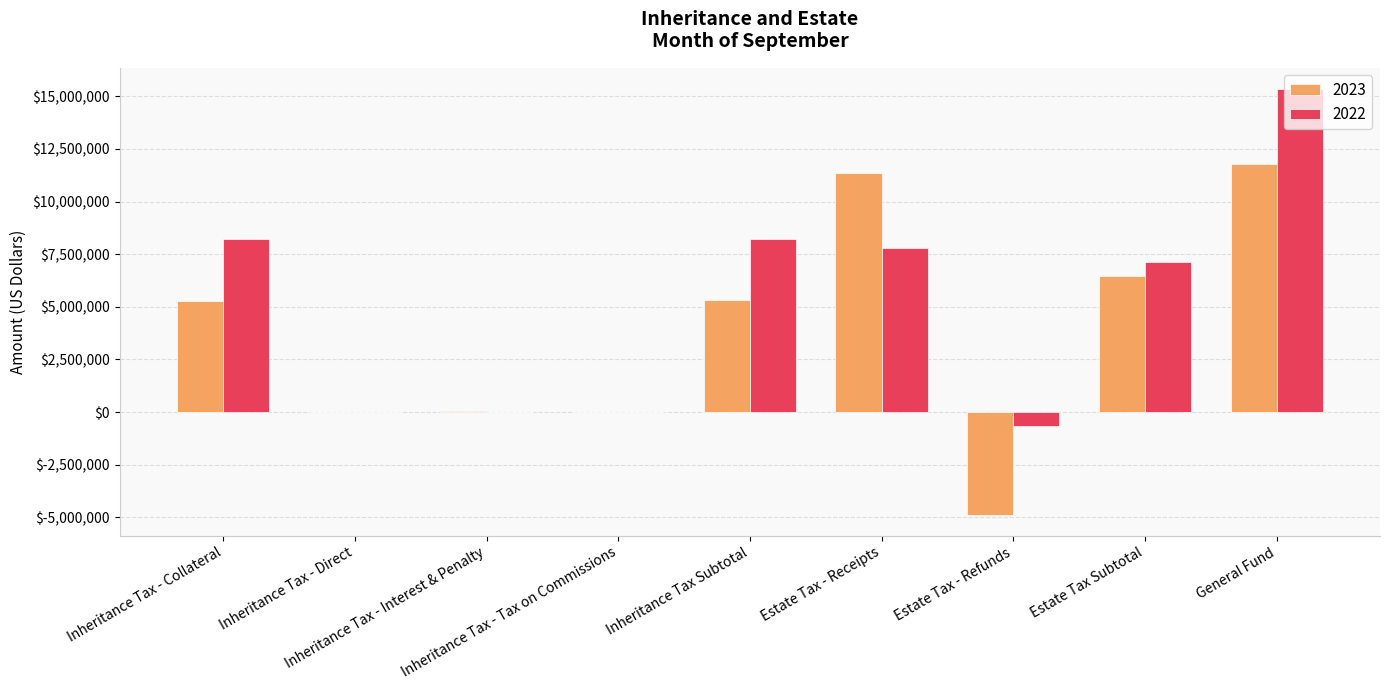

What is the sum of all 2022 values?

46024632.7